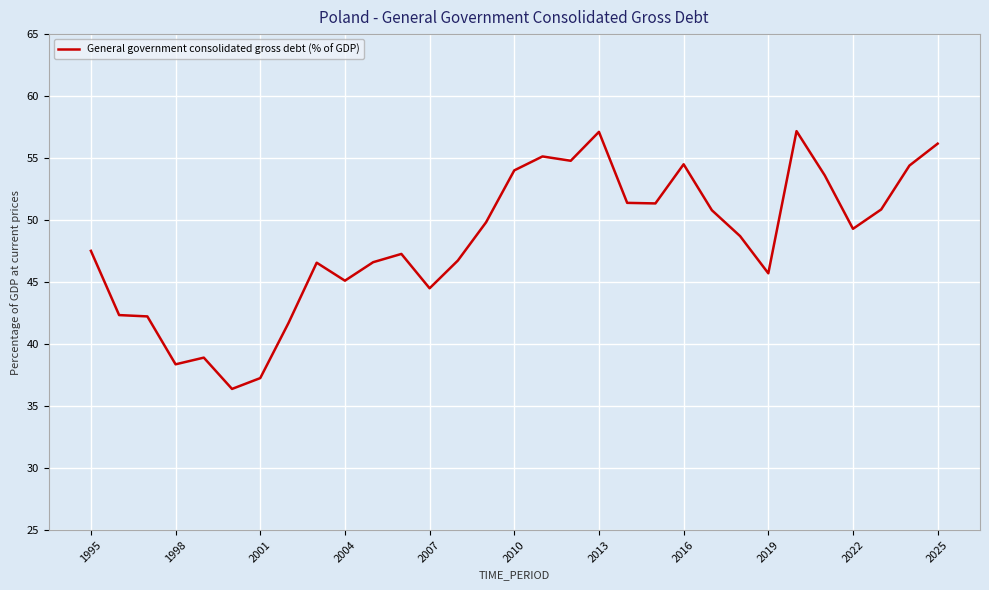

What is the minimum value shown in the chart?

36.4